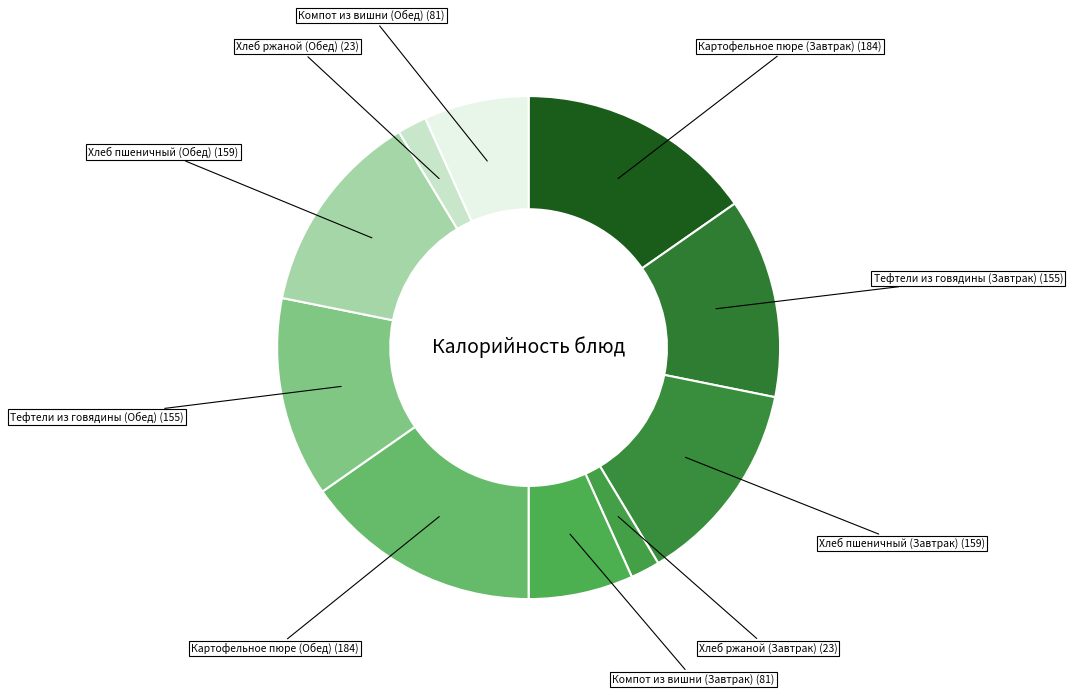

How many segments does this pie chart have?

10